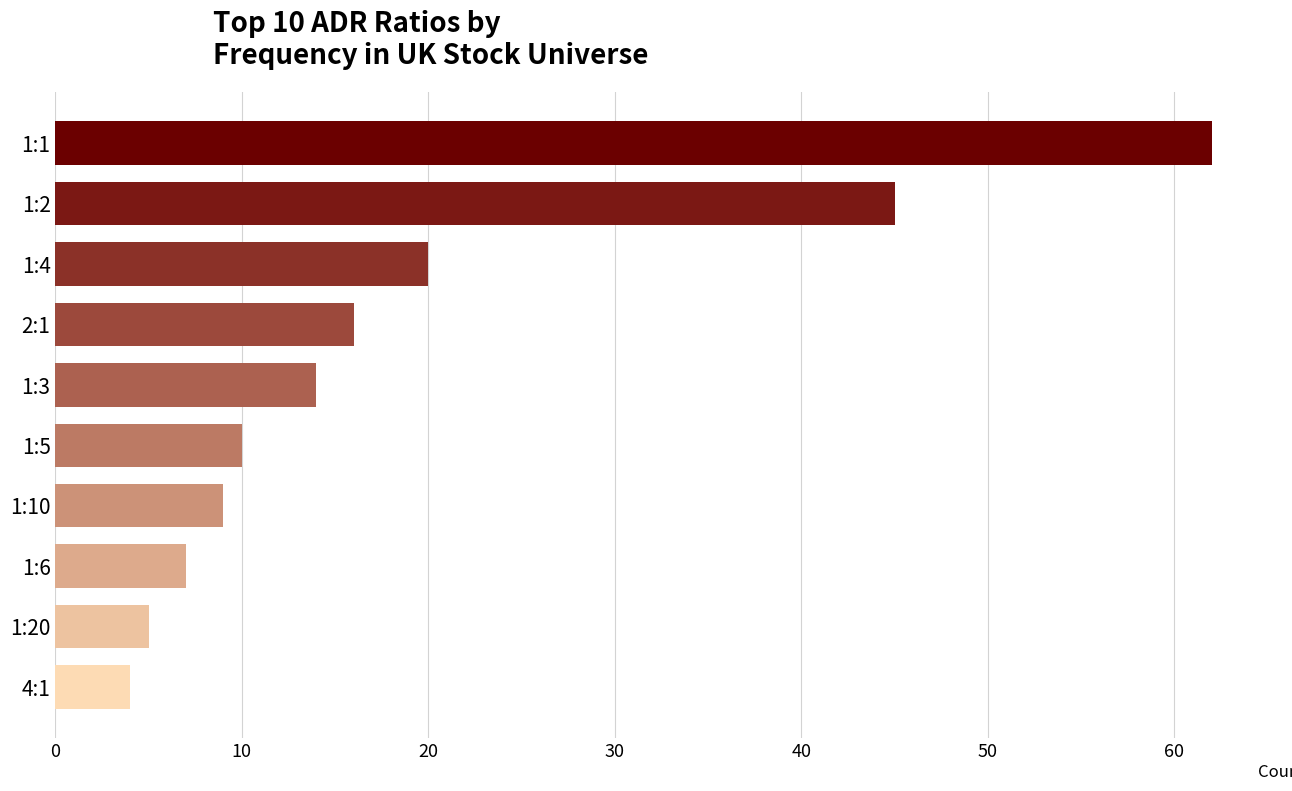

Which label corresponds to the smallest value in the chart?

4:1